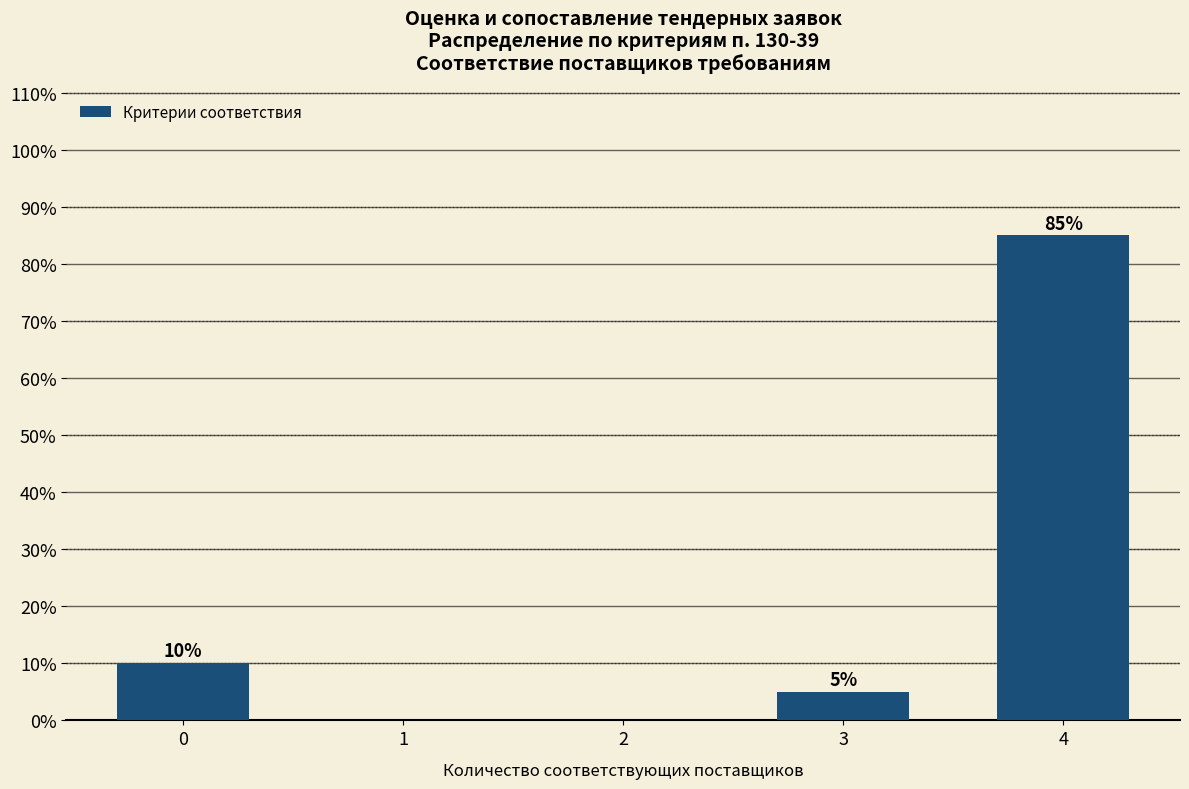

Reading left to right, extract all data points from this chart.

0=10	1=0	2=0	3=5	4=85